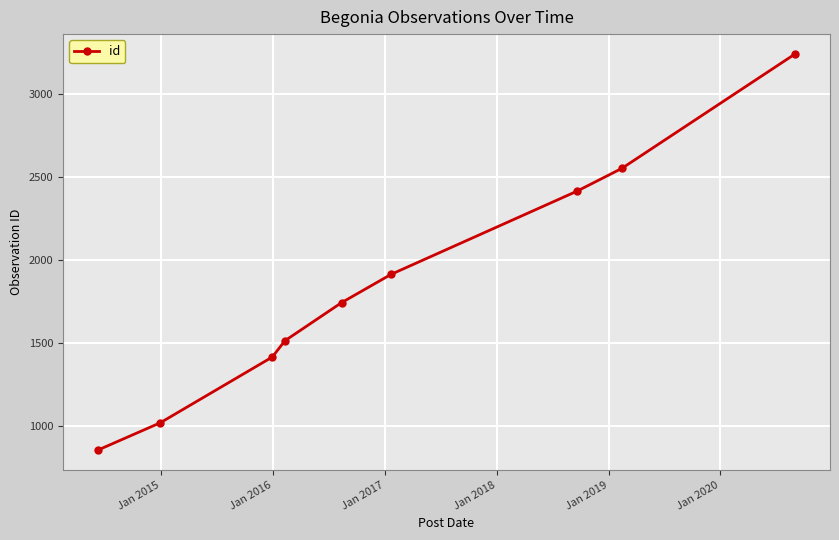

What is the maximum value shown in the chart?

3243